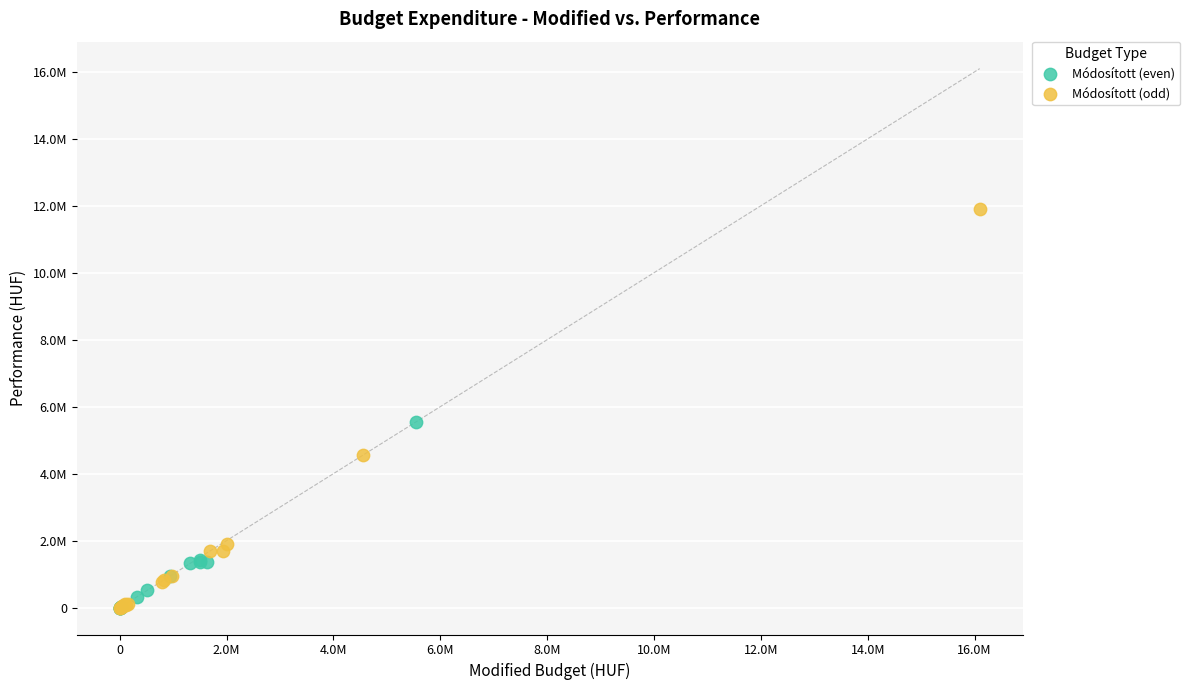

Which series has the widest spread of Y values?

Módosított (odd)